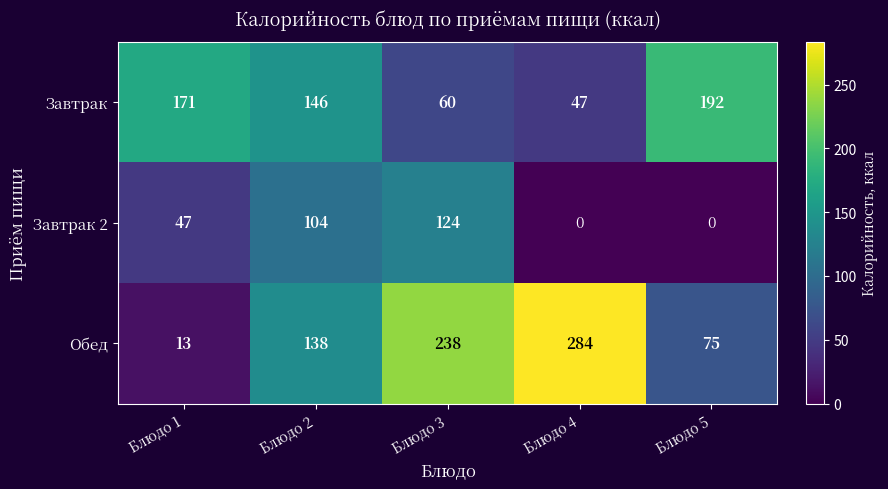

Which series has the largest total across all categories?

Обед